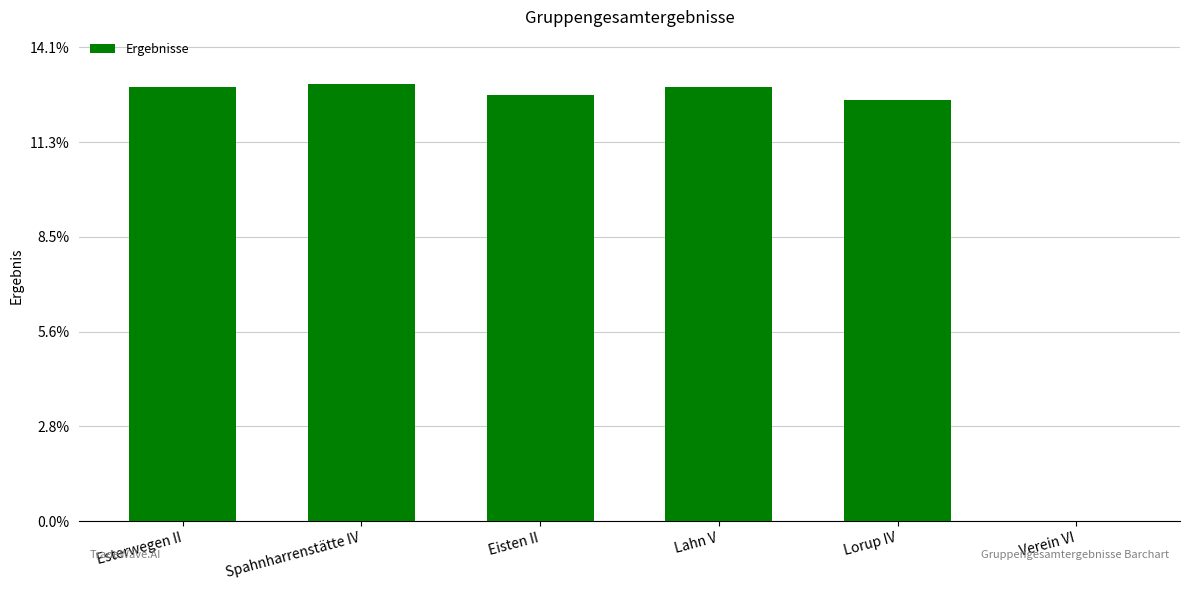

The value at Spahnharrenstätte IV is 922.9. True or false?

True